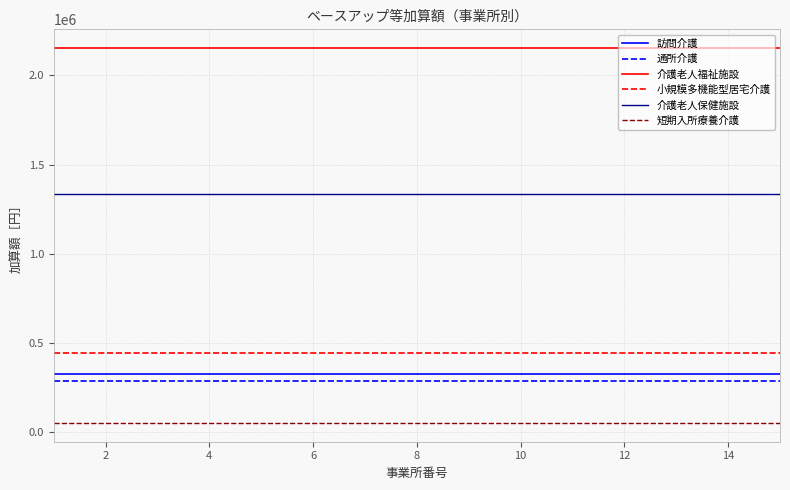

What is the minimum value for 小規模多機能型居宅介護?

443904